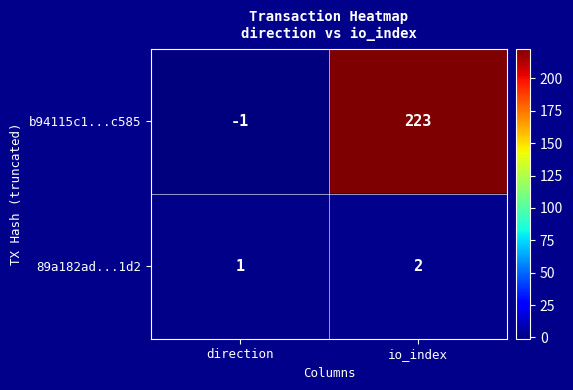

How many distinct data groups are displayed?

2